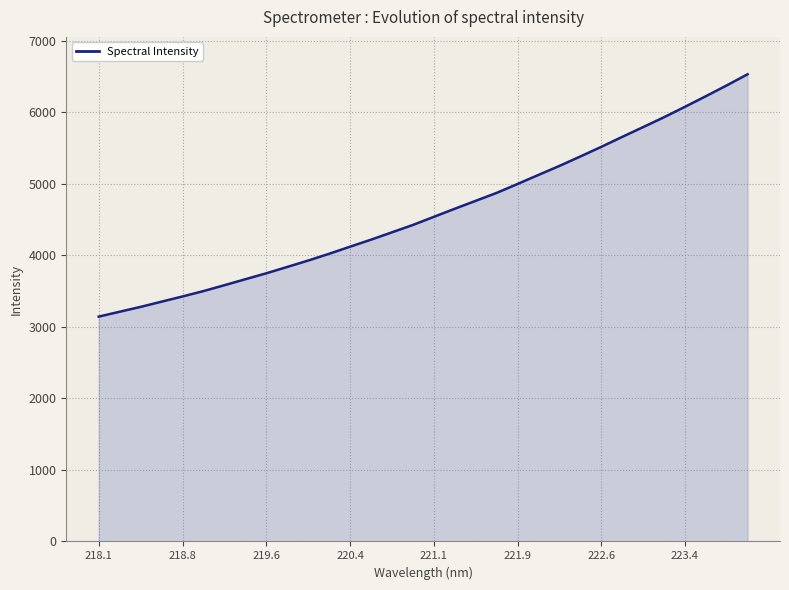

What is the minimum value shown in the chart?

3142.9